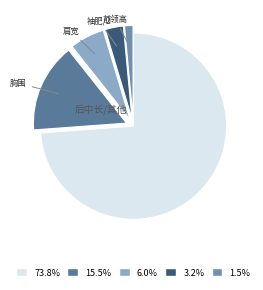

How many segments does this pie chart have?

5